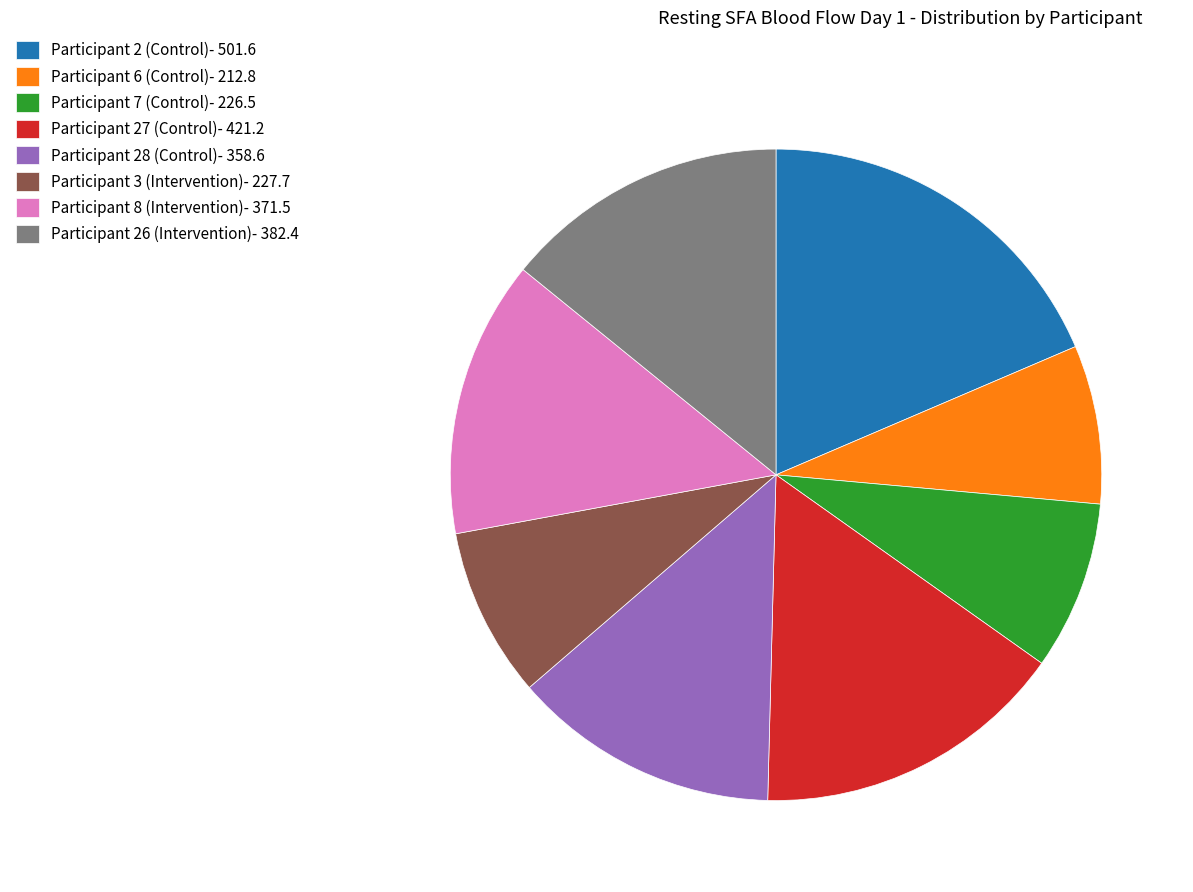

Approximately how many times larger is the value at Participant 27 (Control)- 421.2 compared to Participant 2 (Control)- 501.6?

0.8